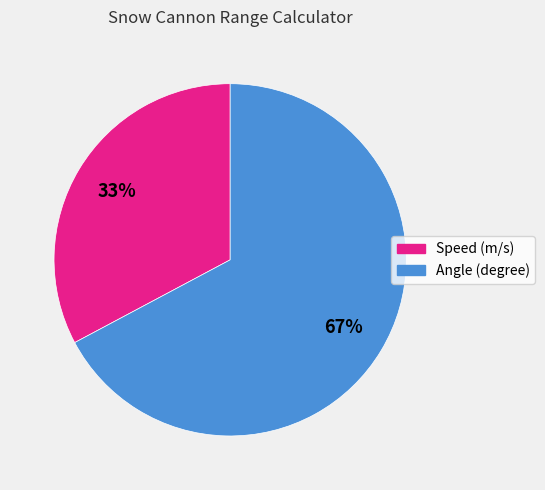

Which has a higher value, Speed (m/s) or Angle (degree)?

Angle (degree)